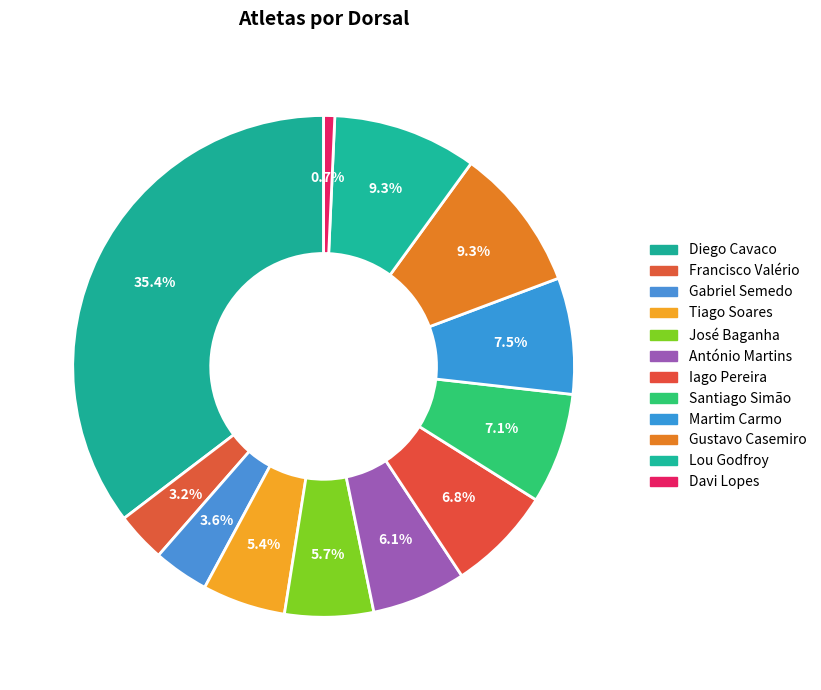

Is it true that Martim Carmo is 17% of the pie?

False